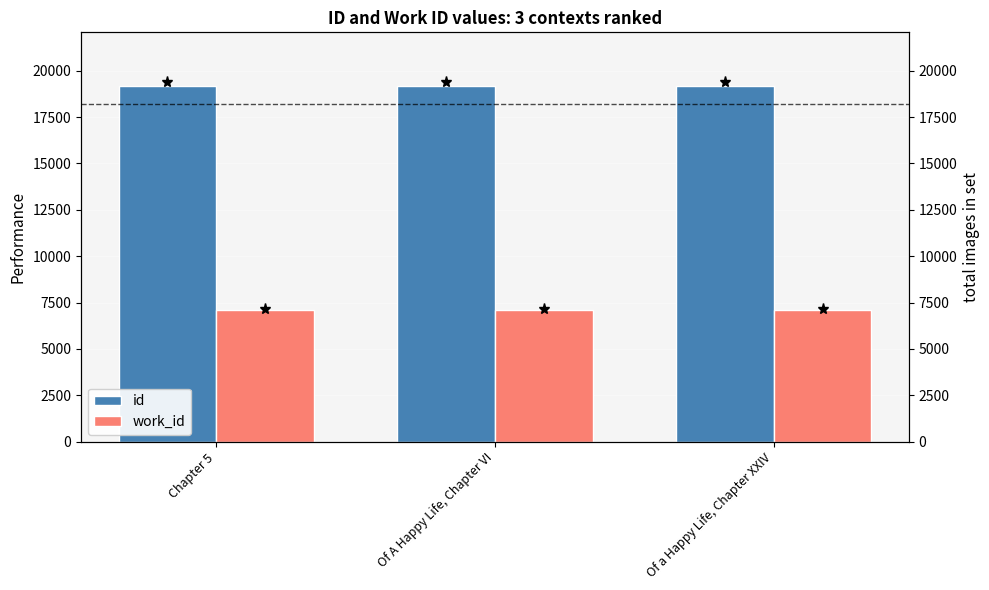

What is the sum of all work_id values?

21291